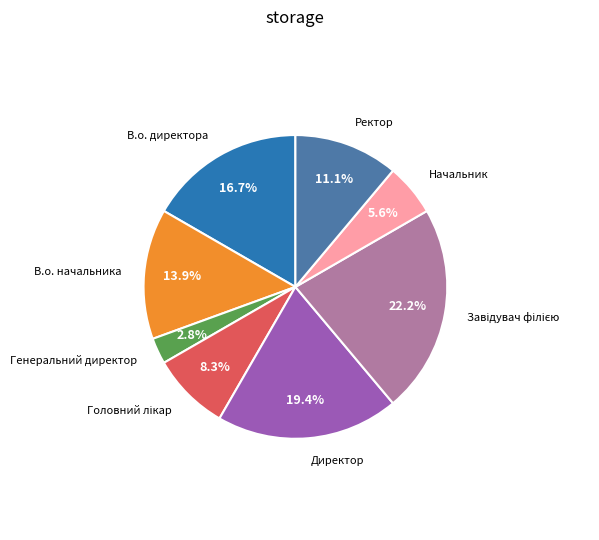

The Генеральний директор slice represents 3% of the pie. True or false?

True